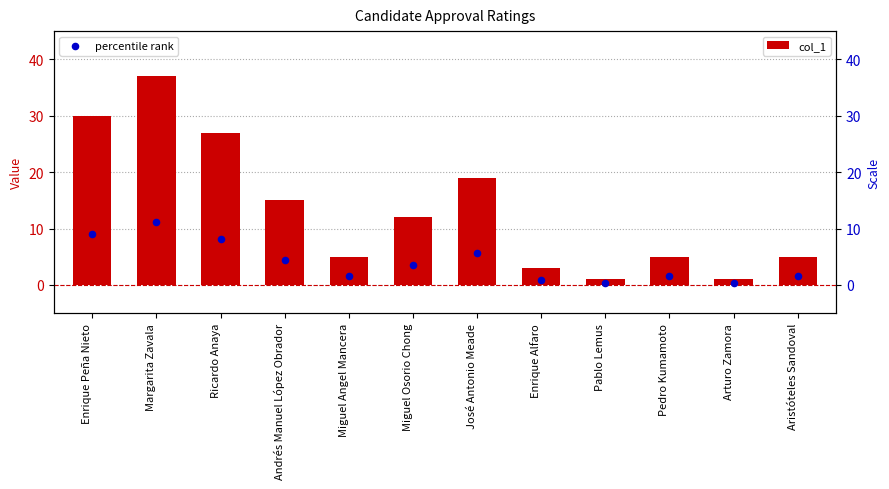

Which series reaches the minimum Y coordinate?

percentile rank